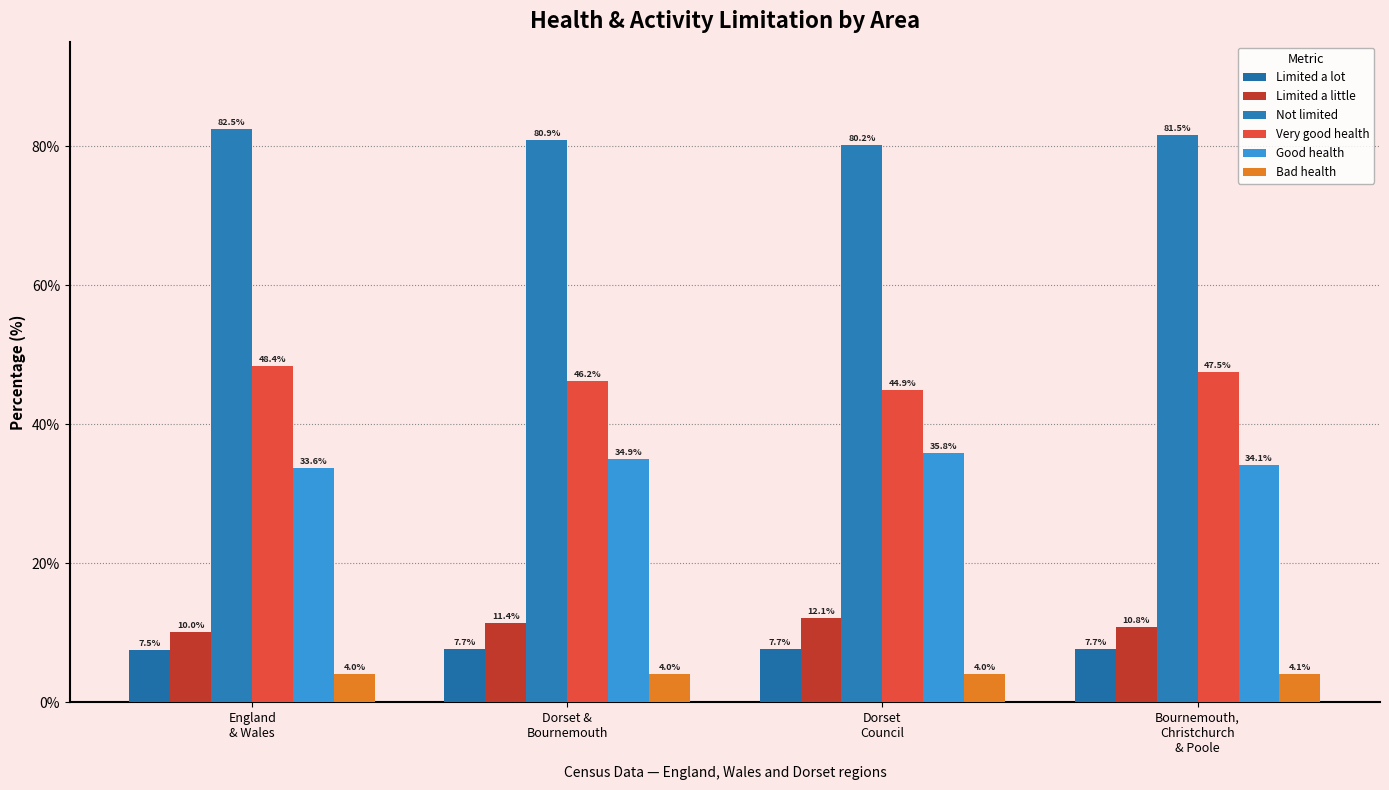

At which category is the sum across all series the highest?

England
& Wales